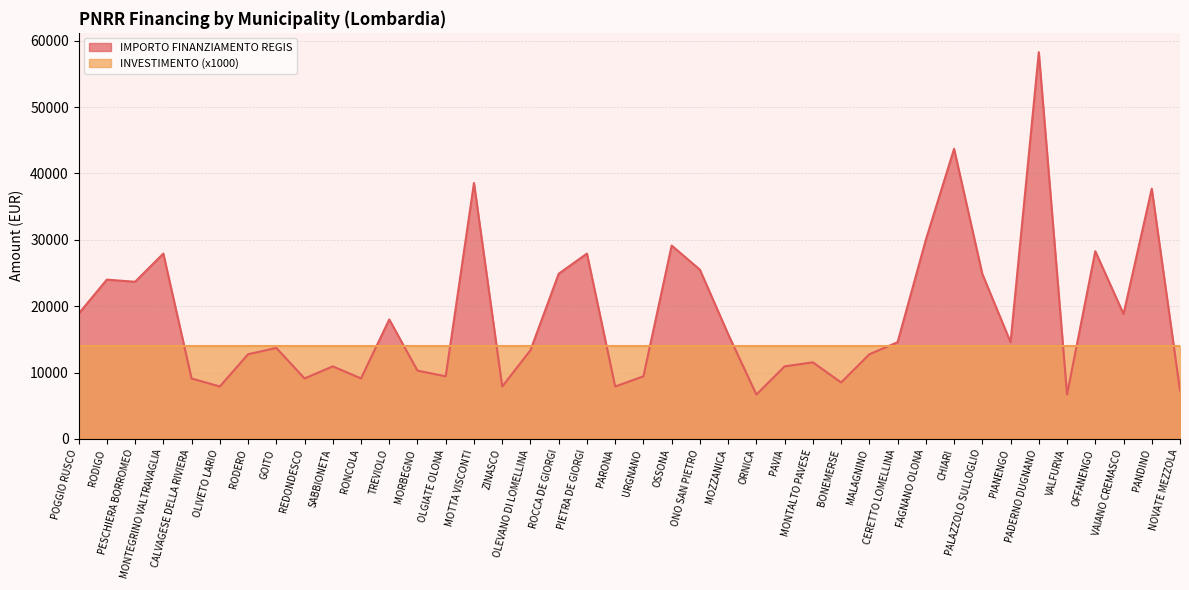

What is the smallest value displayed?

6677